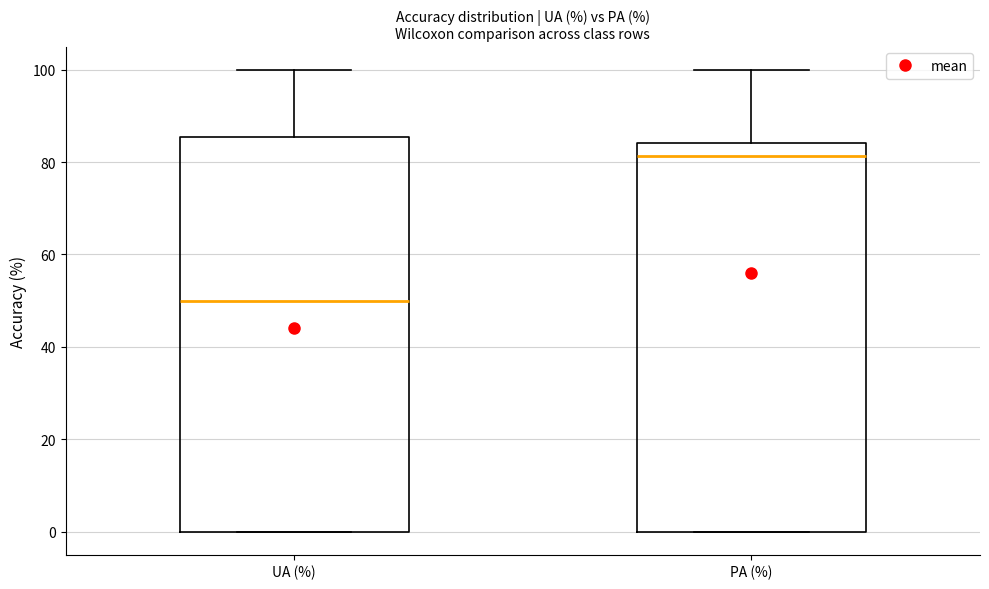

Reading left to right, read every box against the y-axis: the position of its median line, the range the box covers, and the ends of its whiskers. The values are not printed on the chart, so give them approximately, as read against the axis.

UA (%): median 50, box 0 to 86, whiskers 0 to 100
PA (%): median 82, box 0 to 84, whiskers 0 to 100